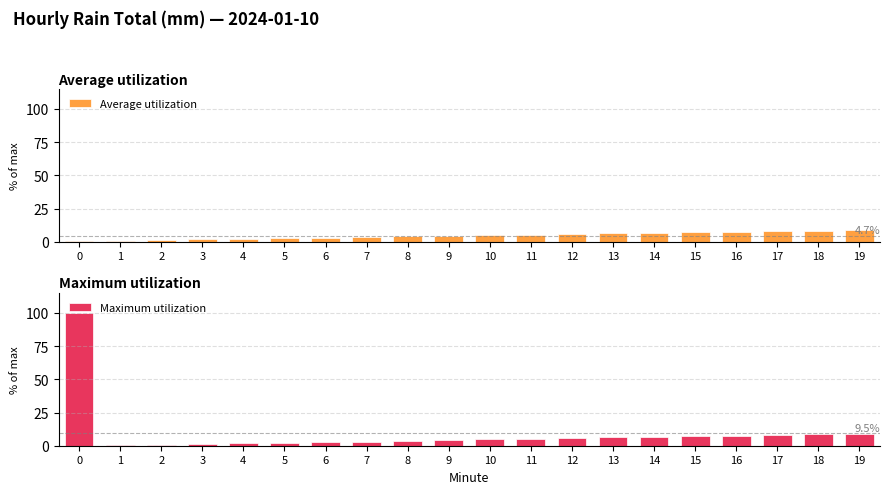

Between 10 and 15, which is larger?

15